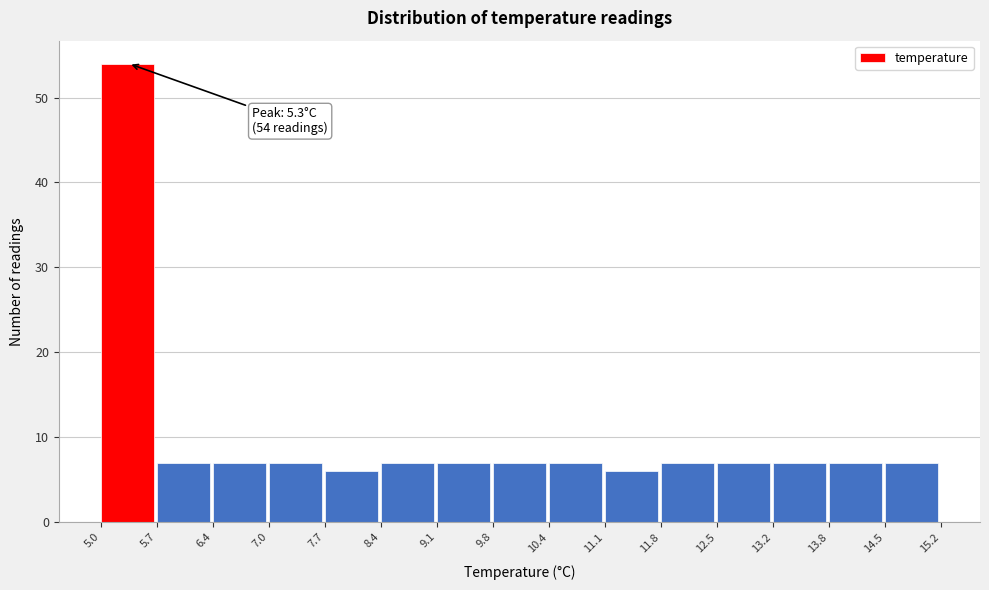

Which range on the x-axis has the tallest bar?

5.0 to 5.7